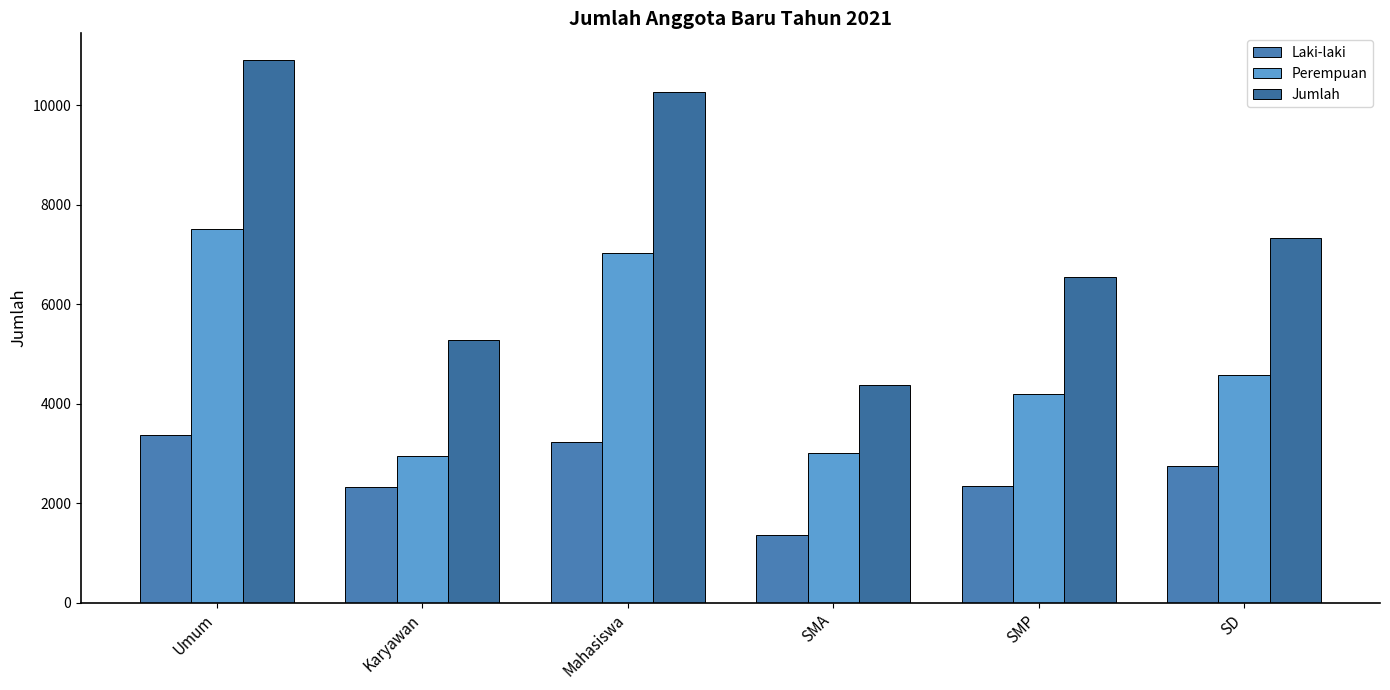

What is the difference between the Perempuan values at Mahasiswa and SD?

2457